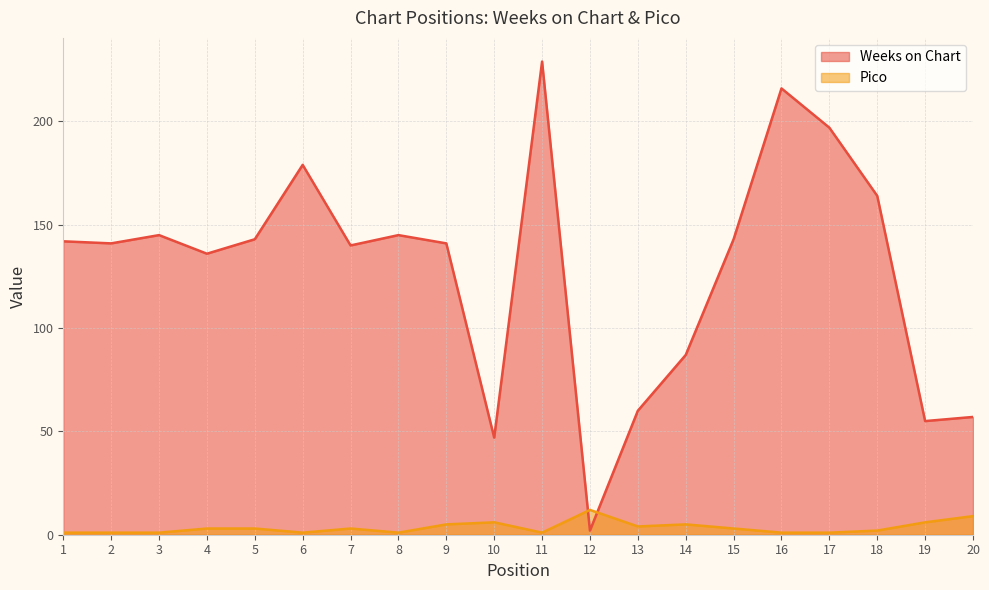

True or false: Pico and Weeks on Chart cross at least once.

True